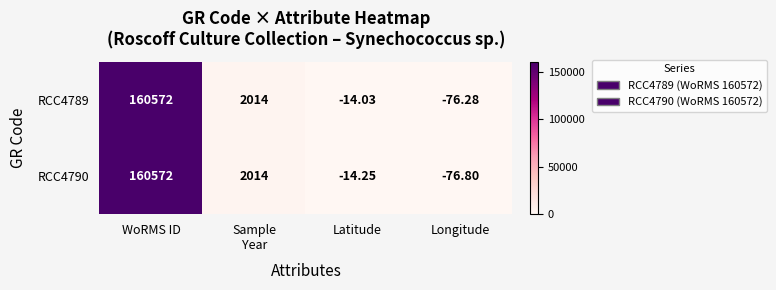

Count the number of categories in the chart.

4